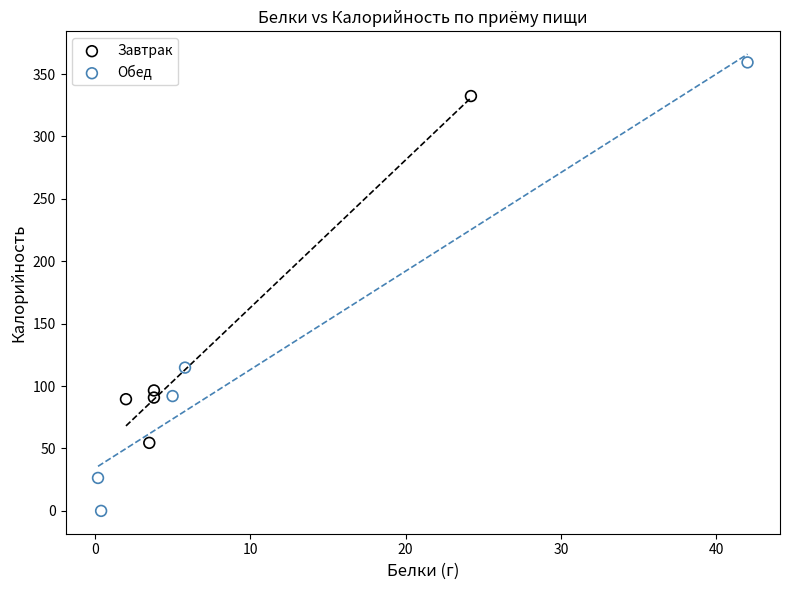

Which series has the widest spread of Y values?

Обед